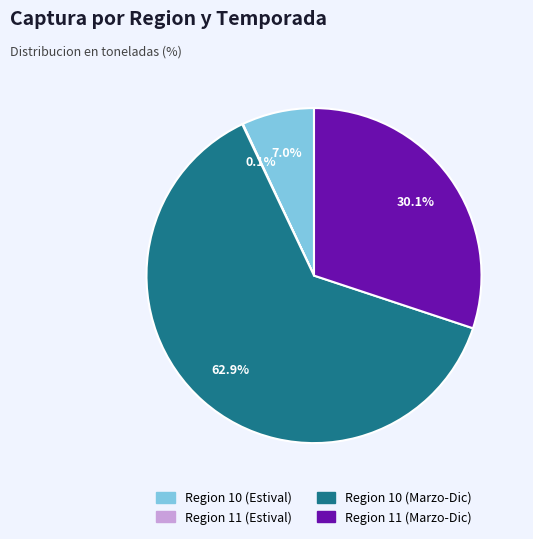

To the nearest percent, what is the difference between the largest and smallest slice percentages?

63%